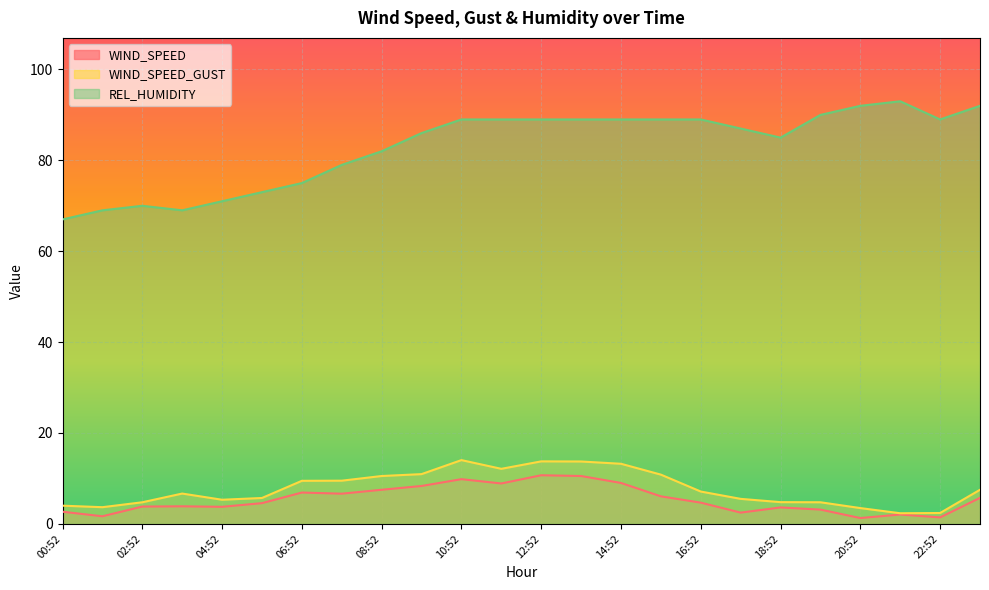

What is the difference between the REL_HUMIDITY values at 16:52 and 02:52?

19.0